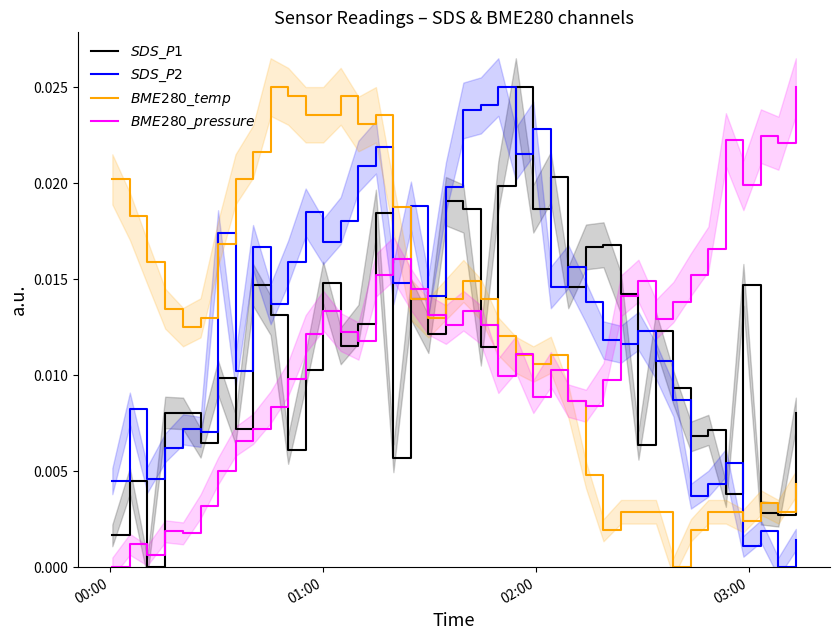

True or false: $BME280\_pressure$ and $BME280\_temp$ intersect in this chart.

True